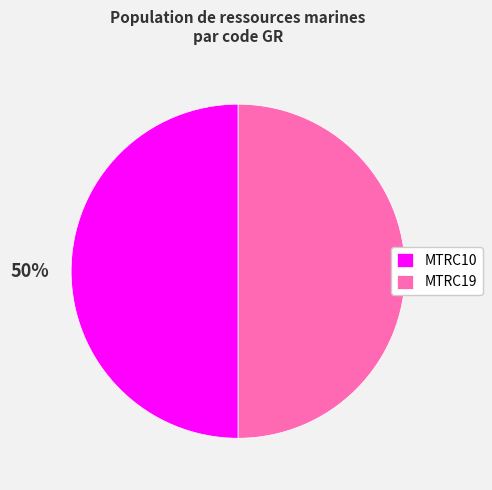

How many segments does this pie chart have?

2